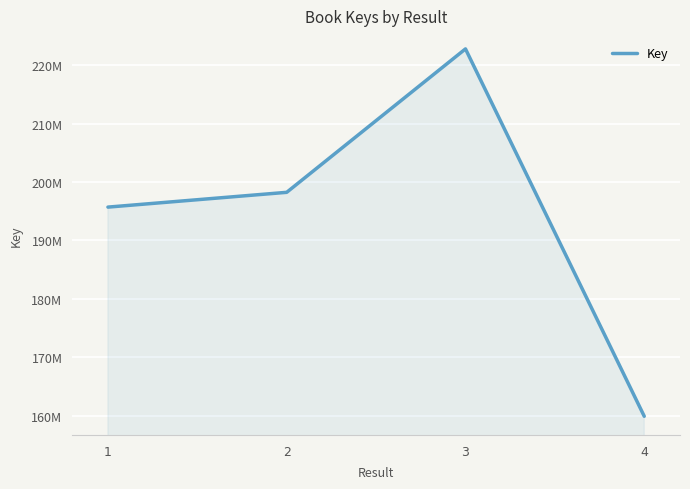

Does the chart have visible grid lines?

Yes